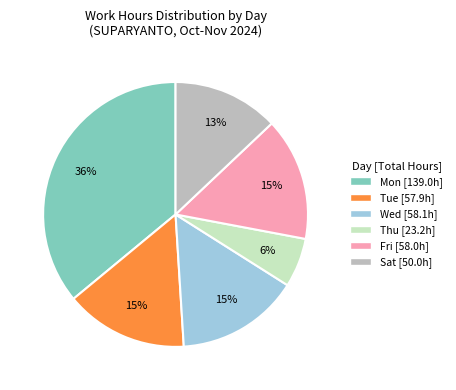

How many slices are in this pie chart?

6